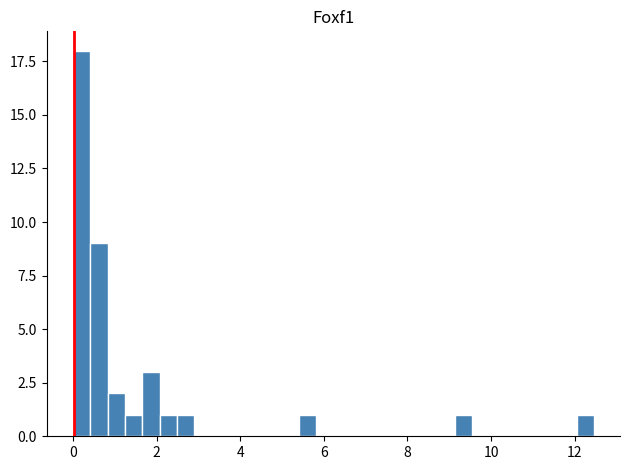

Around what value on the x-axis is the tallest bar? Give the approximate position of its centre, as read against the axis.

0.2